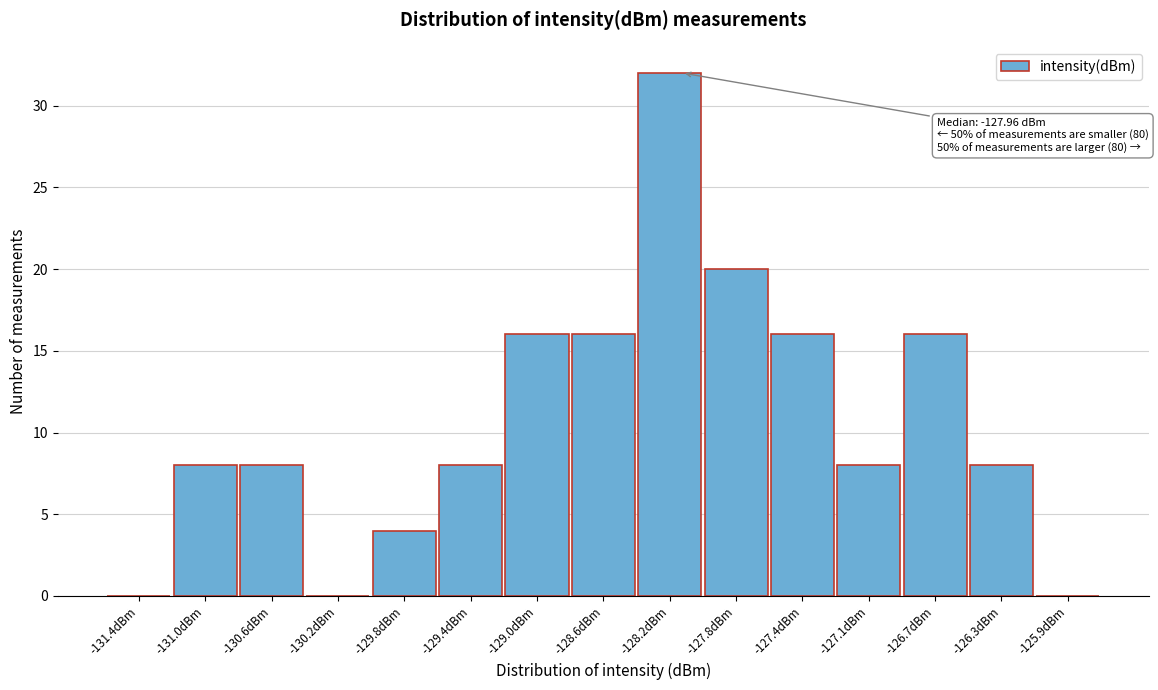

Reading right to left, what are all the values shown in this chart?

-125.9dBm=0	-126.3dBm=8	-126.7dBm=16	-127.1dBm=8	-127.4dBm=16	-127.8dBm=20	-128.2dBm=32	-128.6dBm=16	-129.0dBm=16	-129.4dBm=8	-129.8dBm=4	-130.2dBm=0	-130.6dBm=8	-131.0dBm=8	-131.4dBm=0